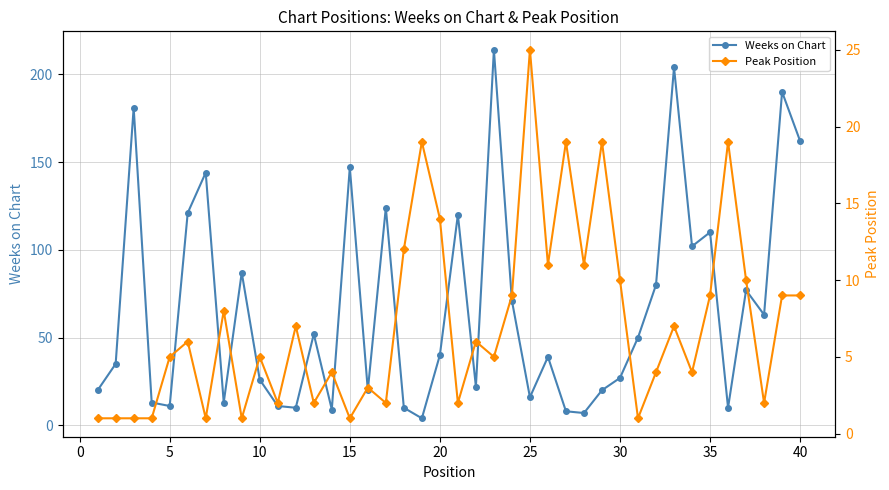

True or false: Weeks on Chart has more than 0 interior local peaks.

True